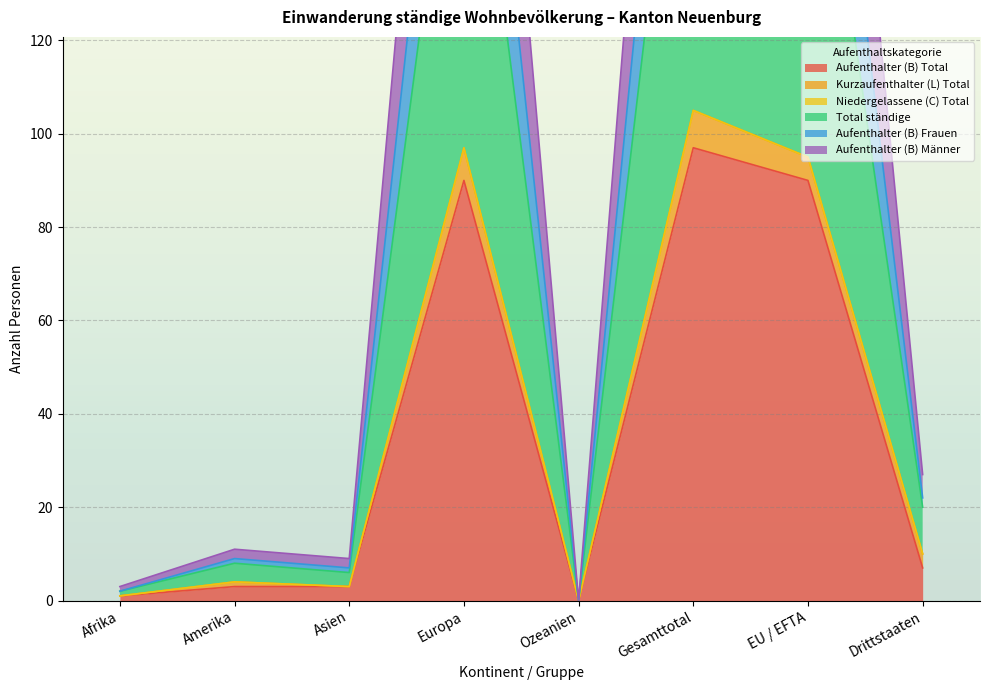

Where is Aufenthalter (B) Männer nearest to the value 124?

Drittstaaten